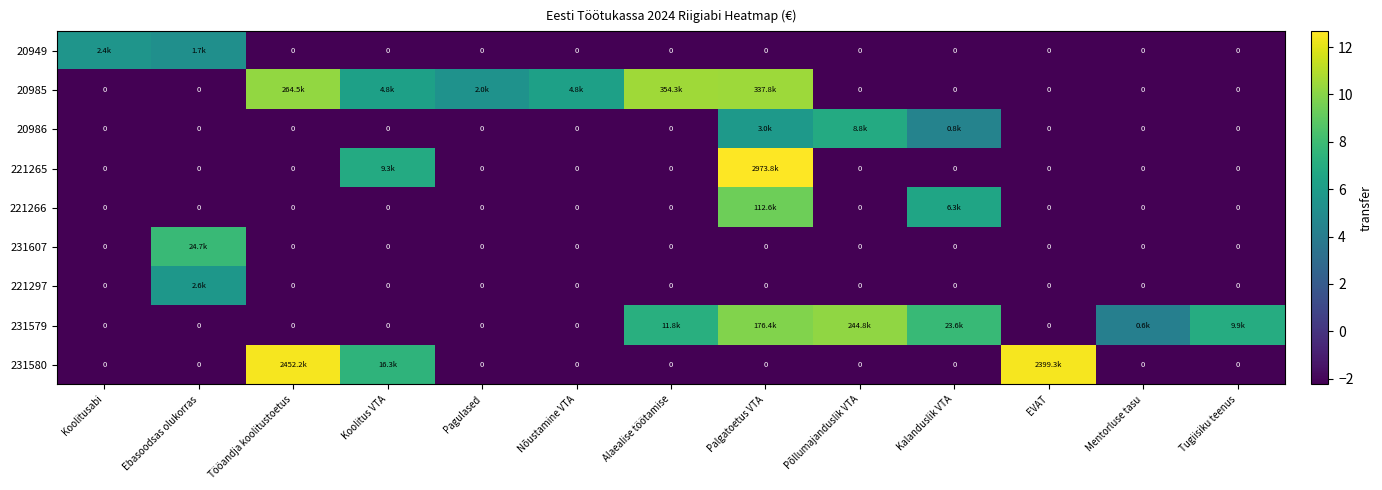

Is the value of 20986 at Ebasoodsas olukorras greater than the value of 231579 at Tugiisiku teenus?

No